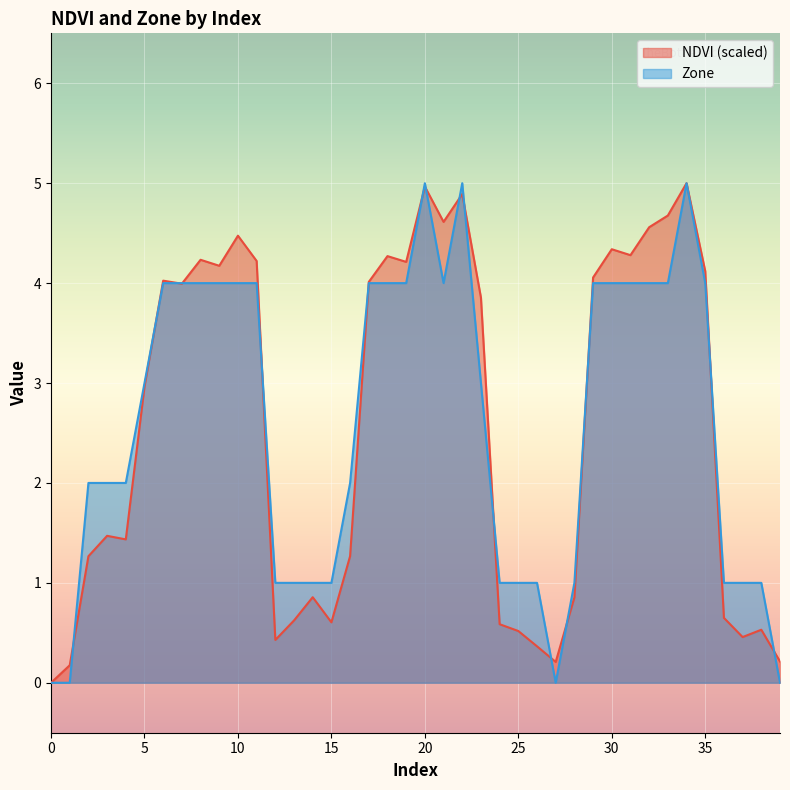

Which series has the widest spread of values?

NDVI